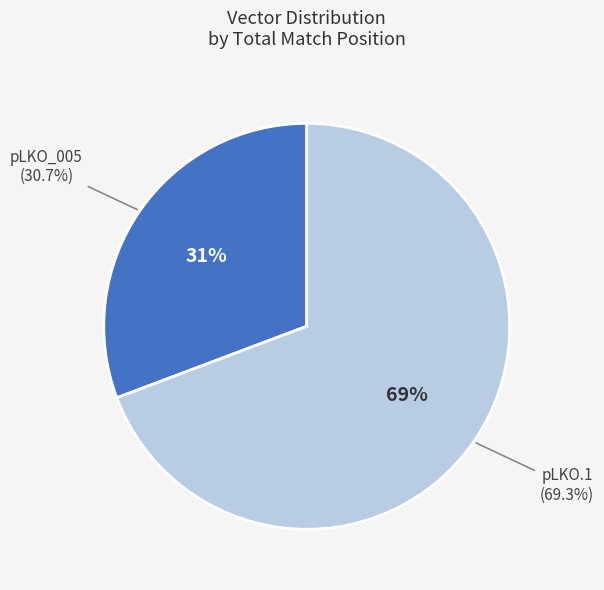

Is 12 the majority of the pie?

No